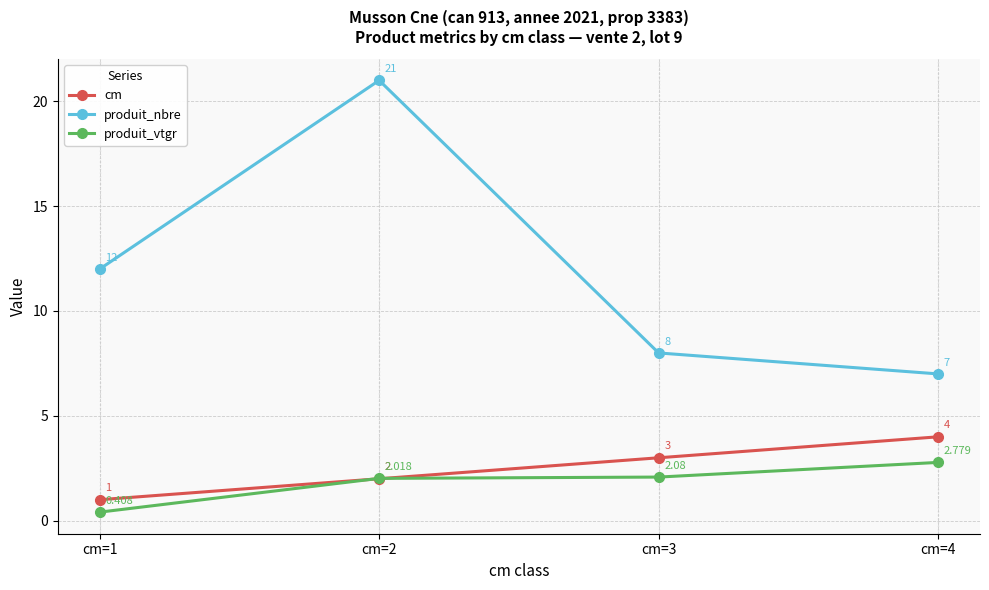

What is the sum of the produit_vtgr values at cm=3 and cm=2?

4.1